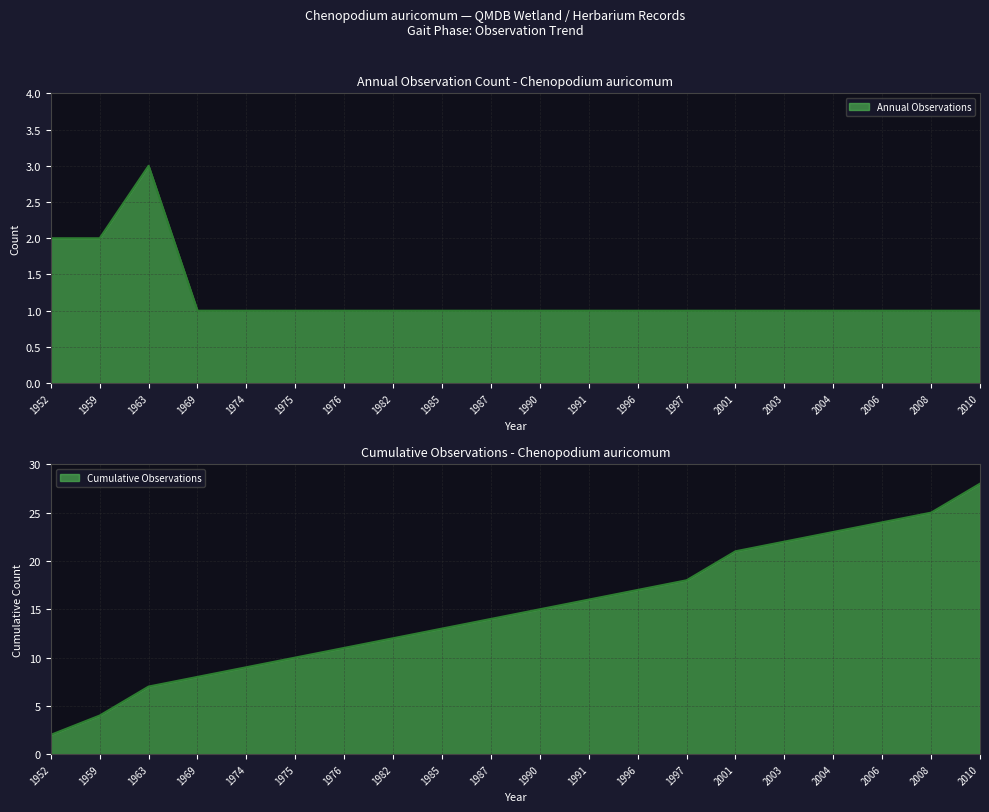

Is it true that Annual Observations equals 1 at 2010?

True